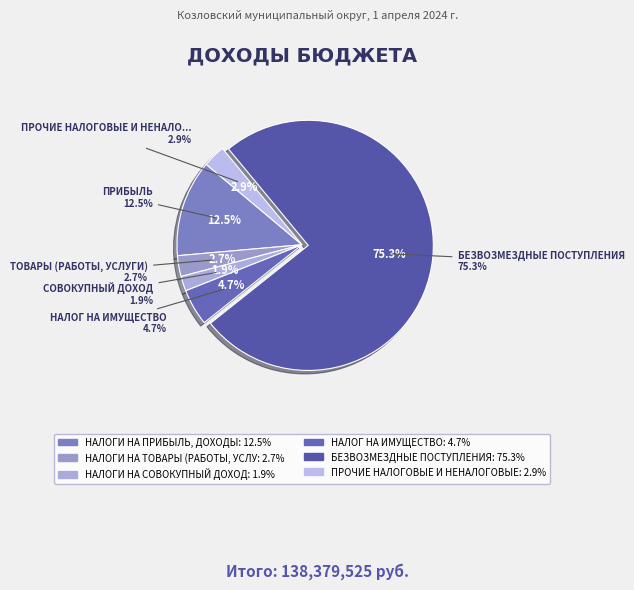

What is the majority slice?

БЕЗВОЗМЕЗДНЫЕ ПОСТУПЛЕНИЯ